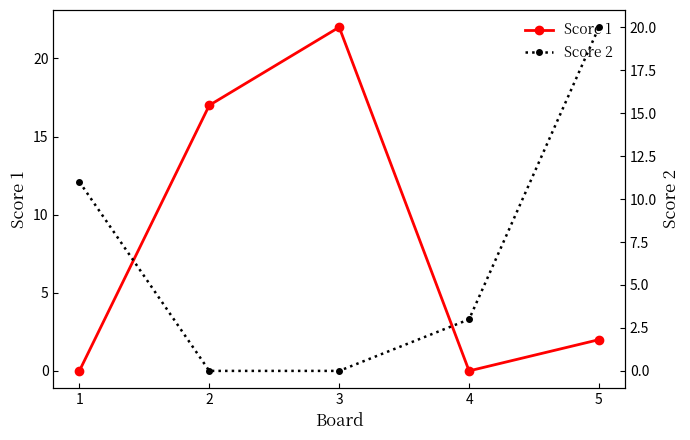

True or false: Score 2 has more than 2 interior local peaks.

False